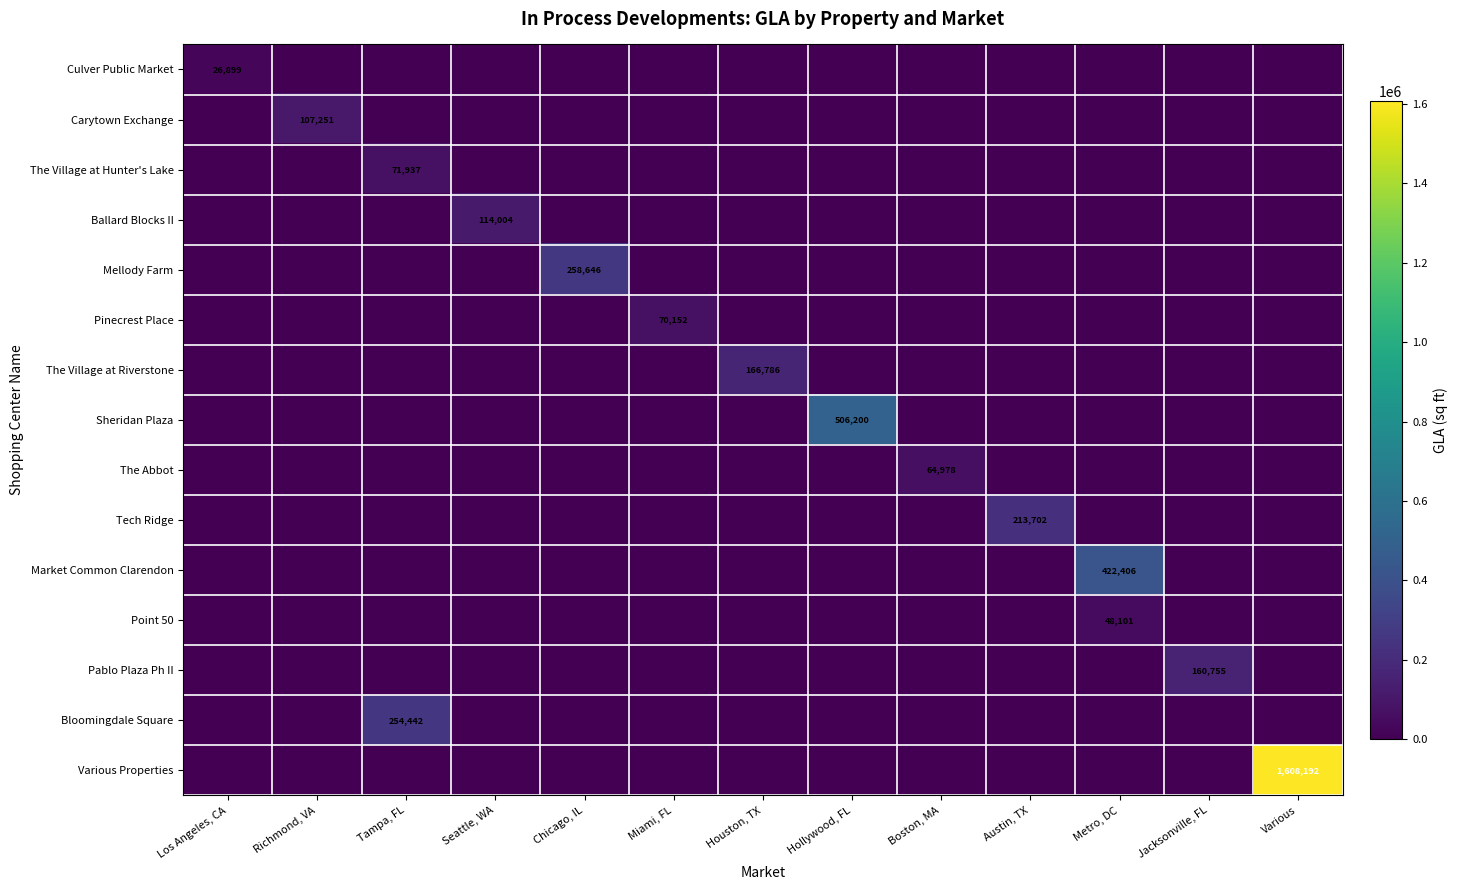

Is it true that The Village at Riverstone equals 244109 at Houston, TX?

False